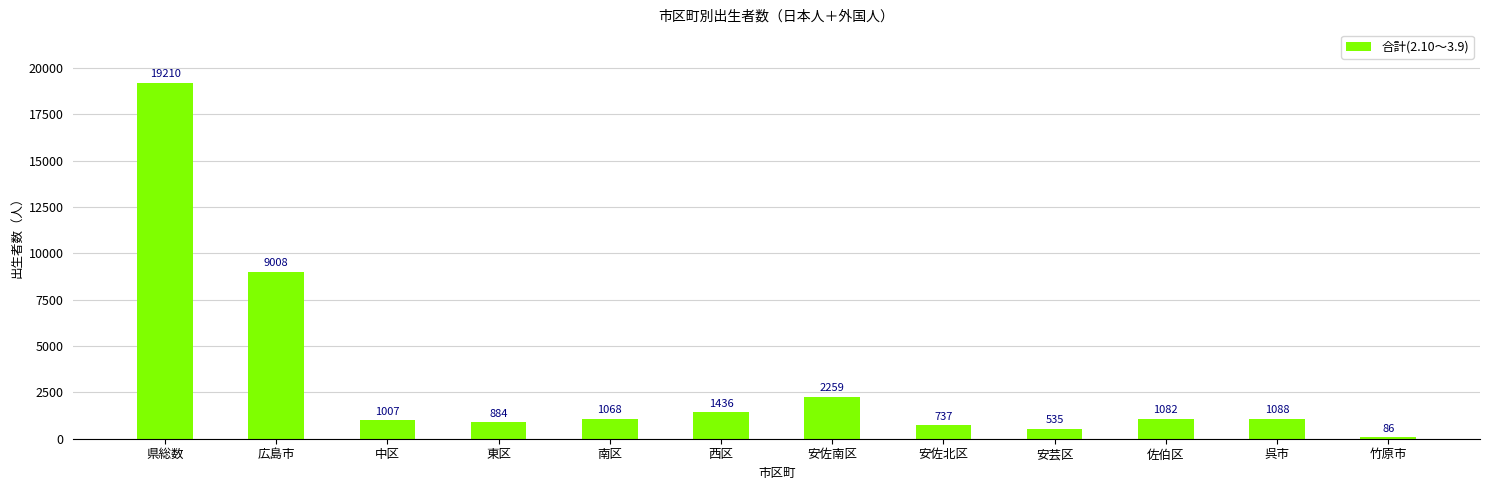

Count the number of categories in the chart.

12